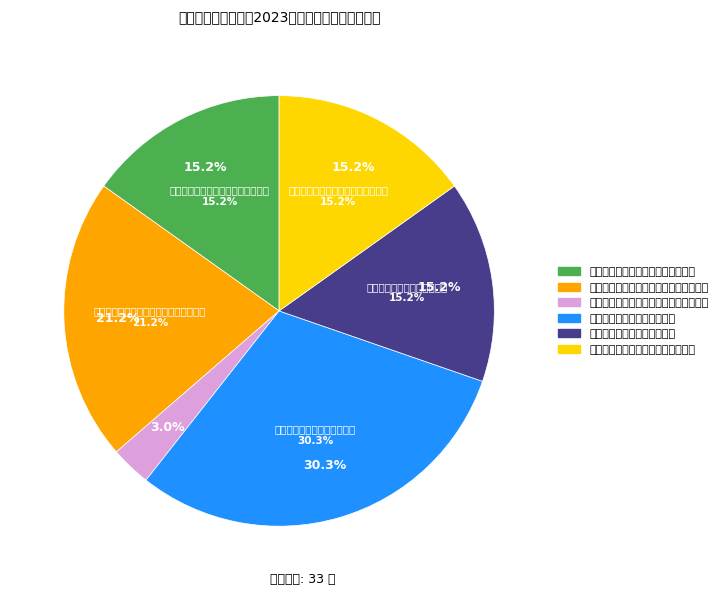

Which category has the smallest portion of the pie?

群众文化活动部专业技术岗位十三级以上